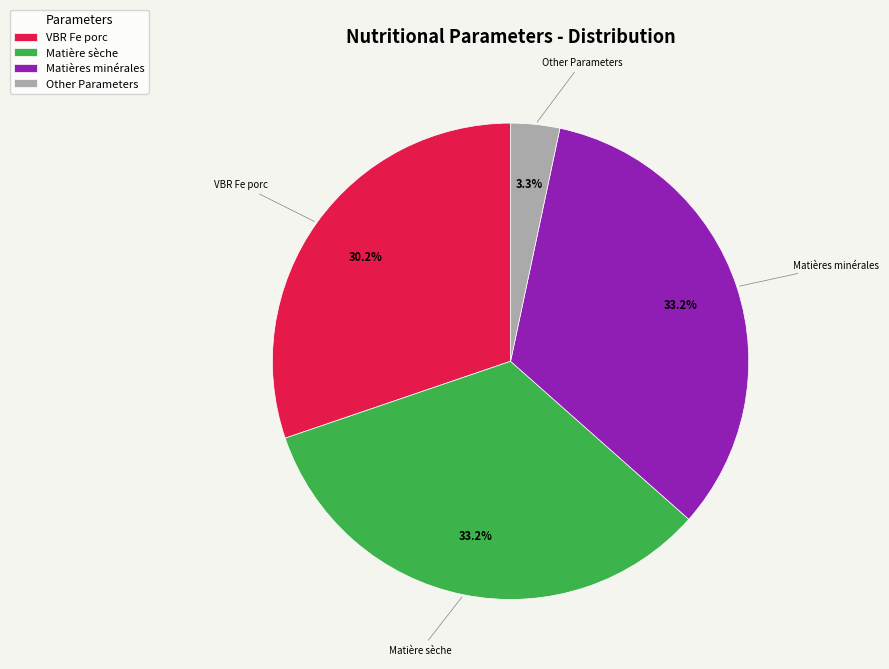

Do Other Parameters and Matière sèche together represent more than half of the pie?

No